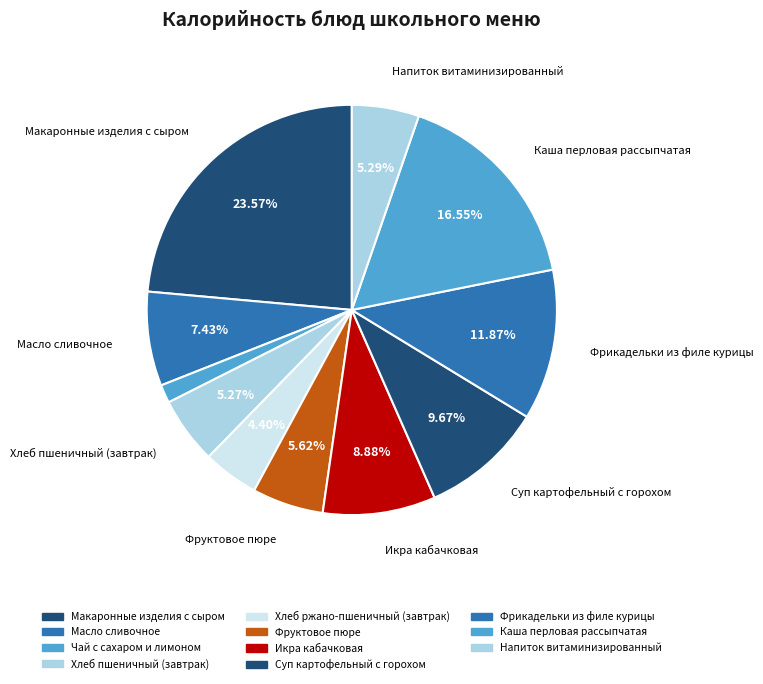

True or false: Чай с сахаром и лимоном accounts for 1% of the total.

True